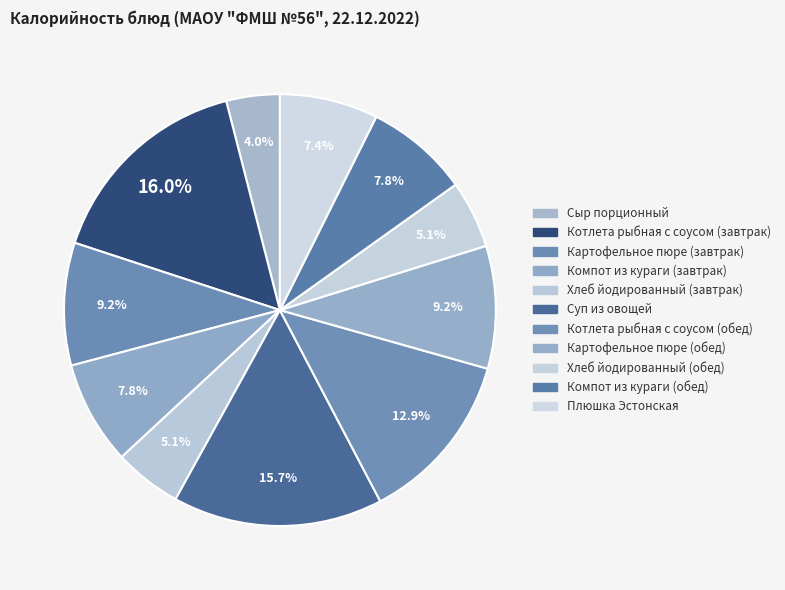

How many slices are in this pie chart?

11